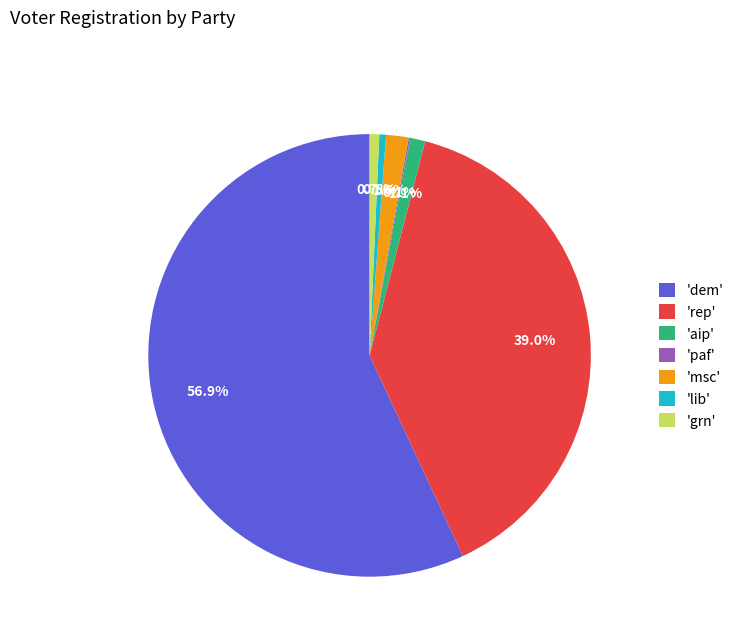

Is there any slice that represents more than half of the pie?

Yes